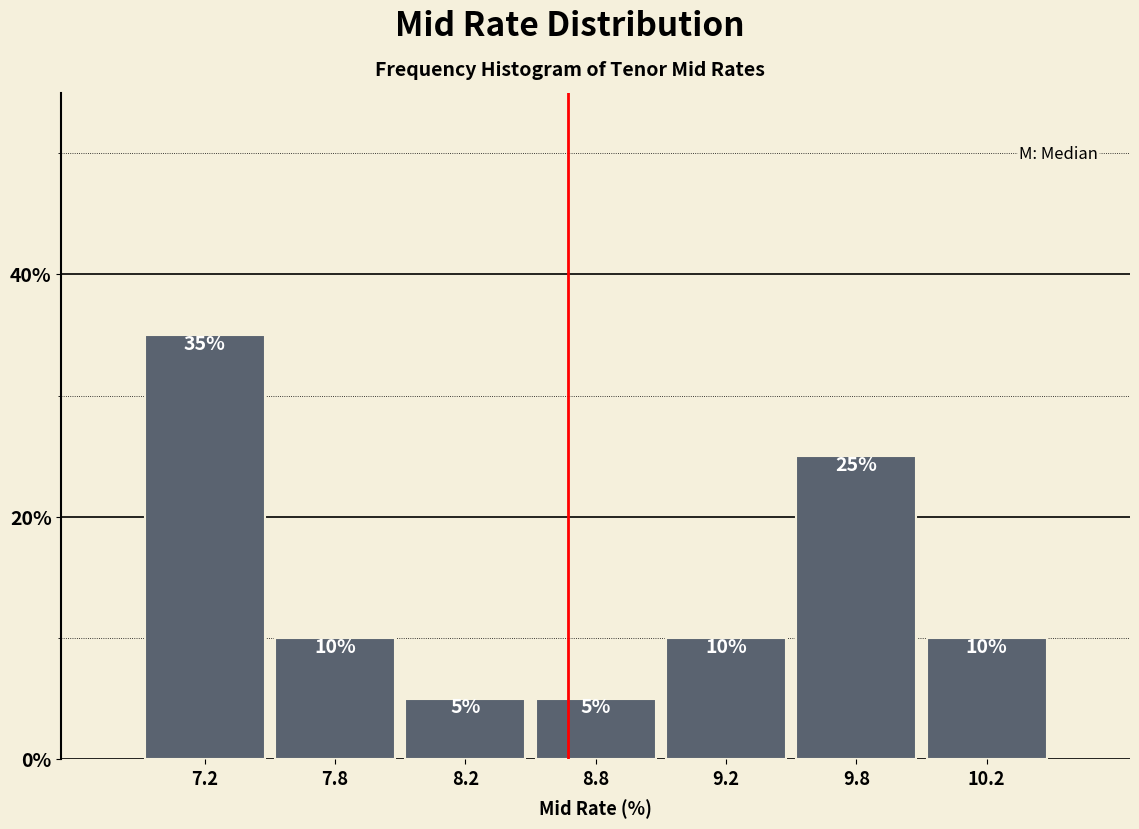

Reading left to right, extract all data points from this chart.

35	10	5	5	10	25	10